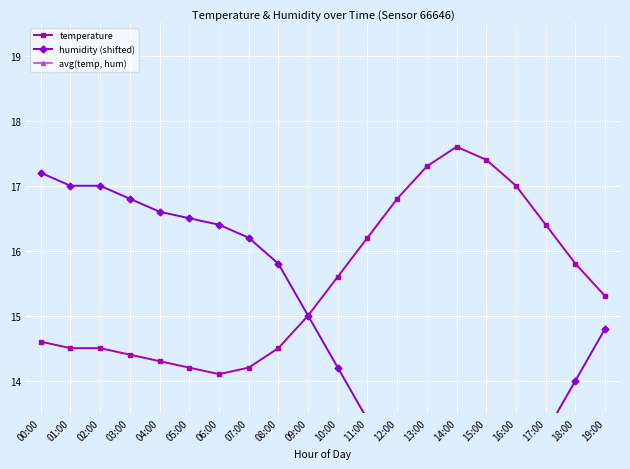

What is the value of the temperature point at the 9th from the left?

14.5